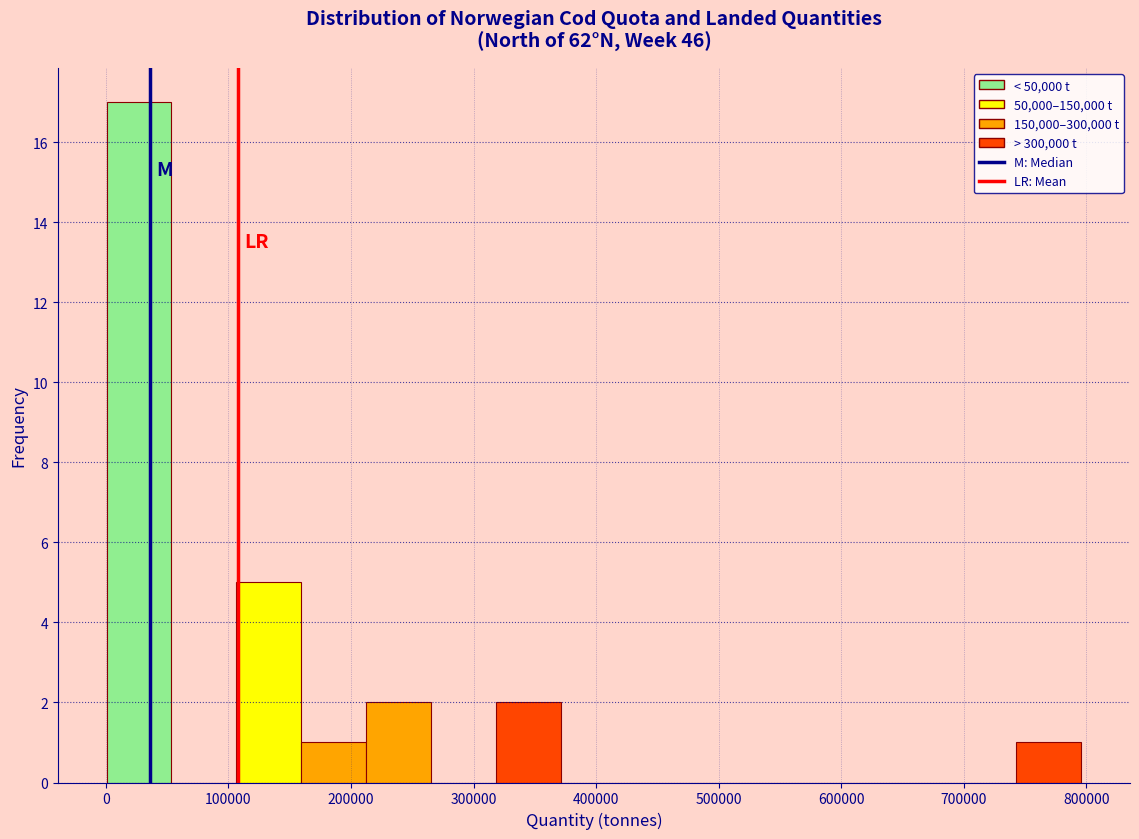

Reading left to right, transcribe this chart: for each bar, give the range it covers on the x-axis and its height. Neither the bar edges nor the heights are printed on the chart, so give them approximately, as read against the axes.

0 to 50000: 17
50000 to 110000: 0
110000 to 160000: 5
160000 to 210000: 1
210000 to 270000: 2
270000 to 320000: 0
320000 to 370000: 2
370000 to 420000: 0
420000 to 480000: 0
480000 to 530000: 0
530000 to 580000: 0
580000 to 640000: 0
640000 to 690000: 0
690000 to 740000: 0
740000 to 800000: 1